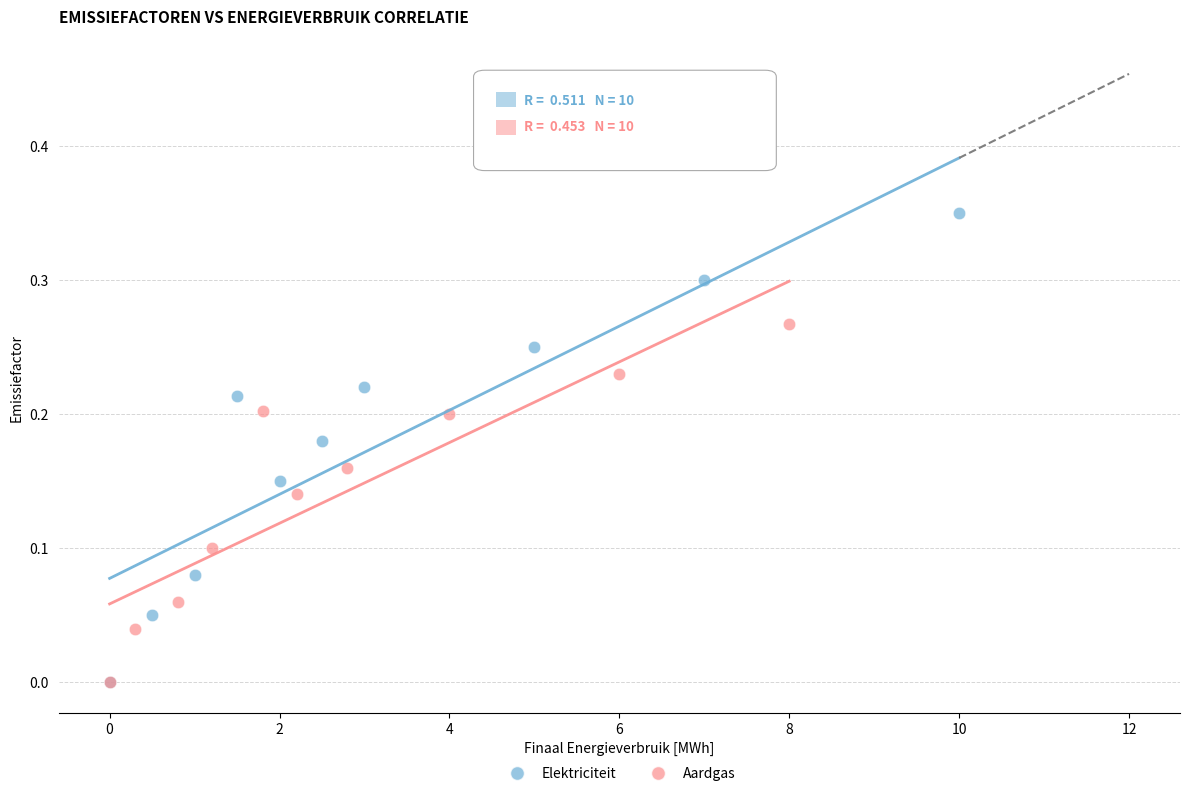

Which series contains the highest Y value?

Elektriciteit